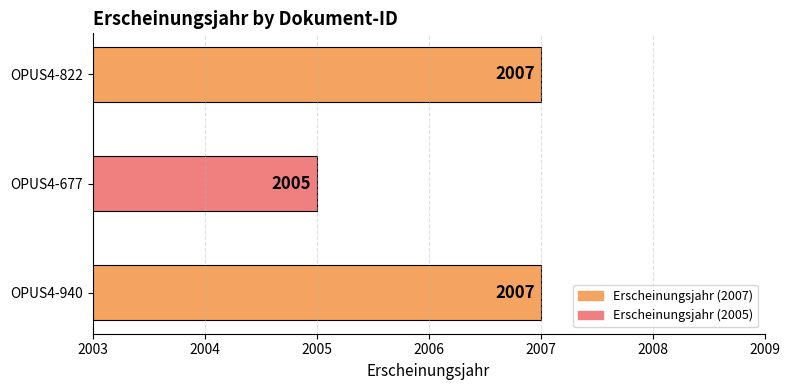

Count the values in the range 2005 to 2007.

3